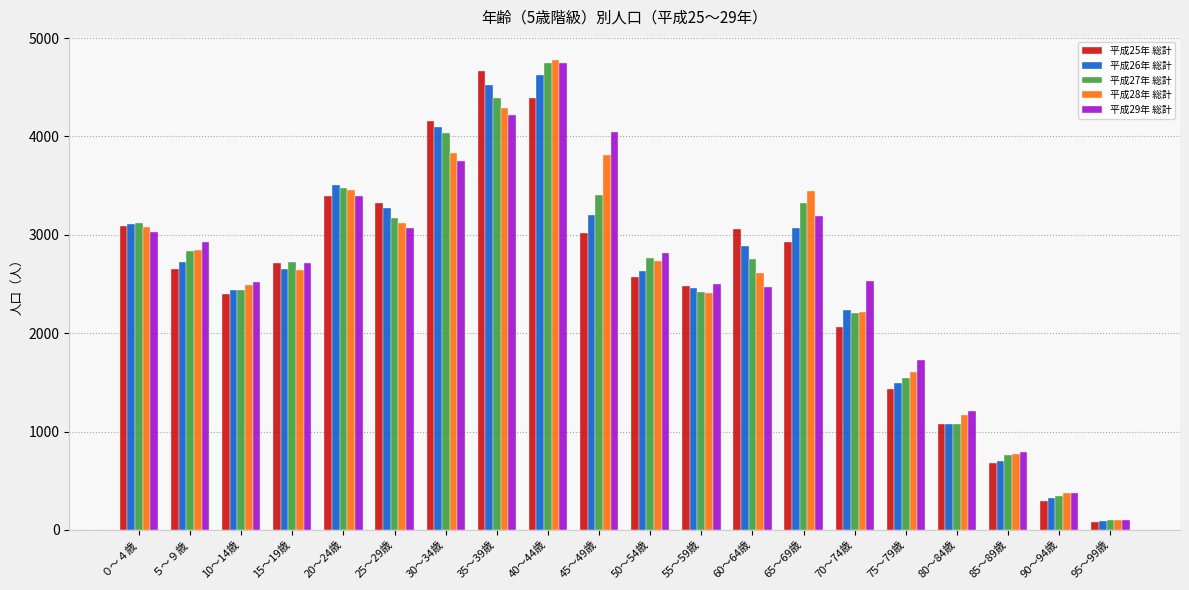

What is the value of the 平成28年 総計 bar at the 6th from the left?

3124